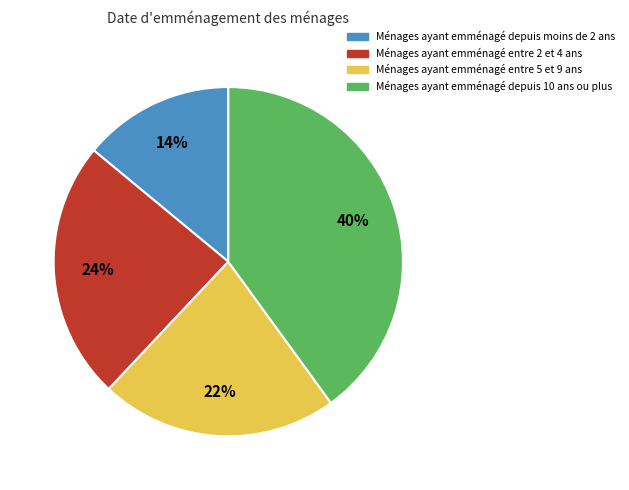

To the nearest percent, what is the difference between the largest and smallest slice percentages?

26%